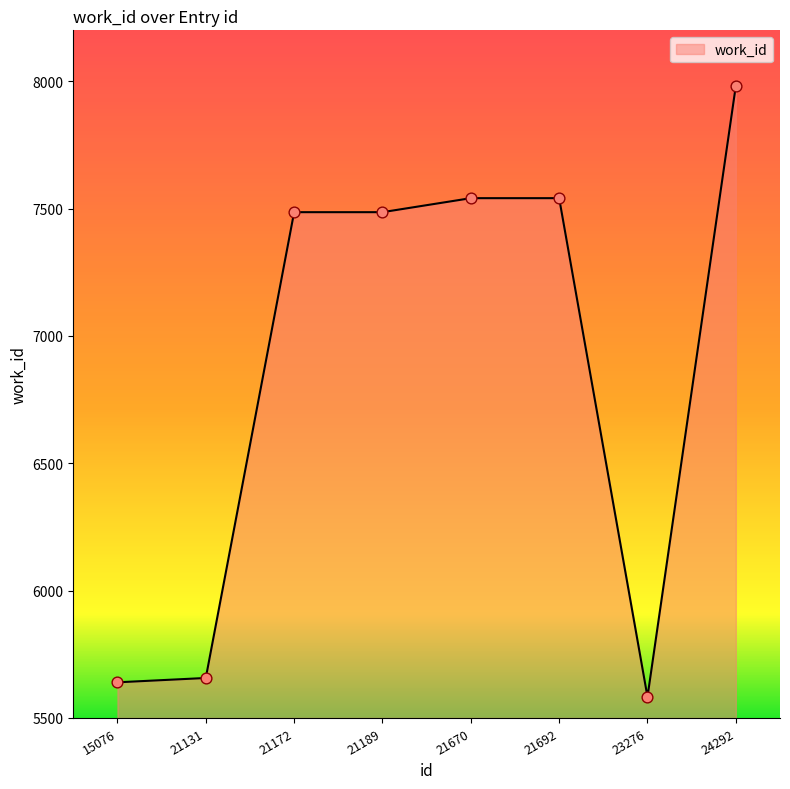

Which has a higher value, 24292 or 21131?

24292